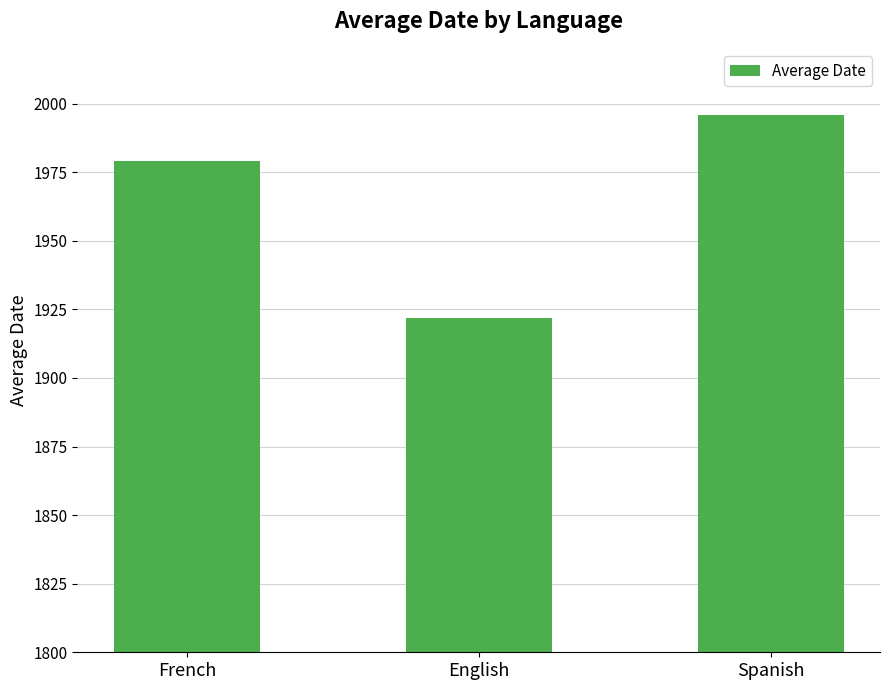

List the labels in order of value, largest first.

Spanish, French, English